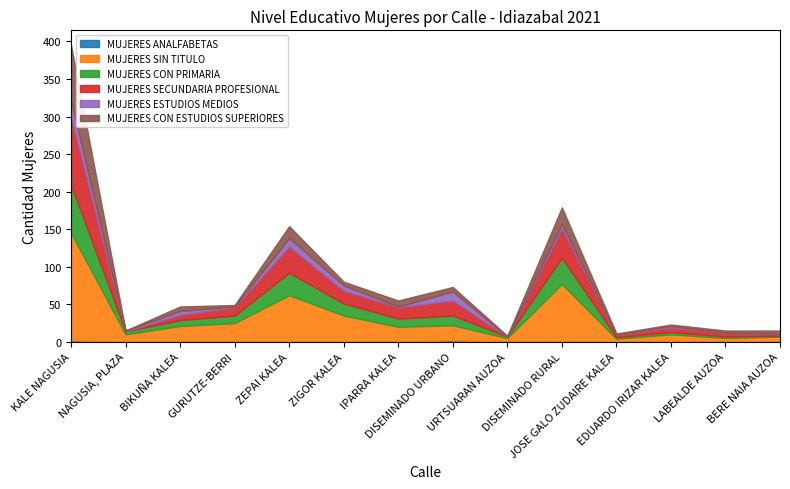

Which label corresponds to the smallest value in the chart?

NAGUSIA, PLAZA